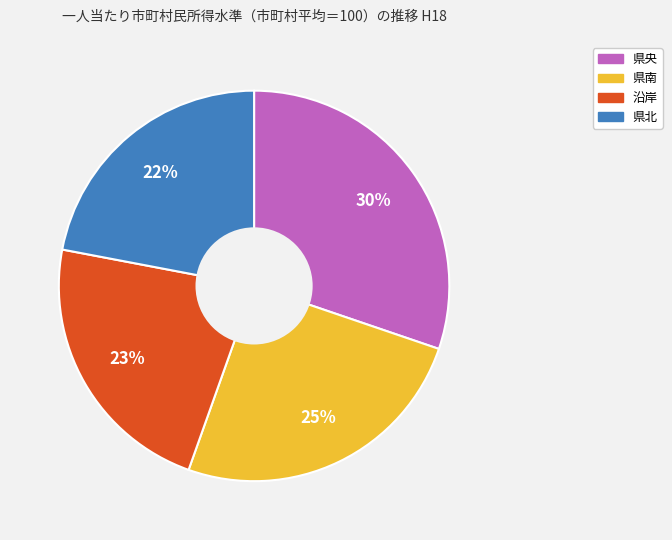

True or false: 県央 accounts for 24% of the total.

False